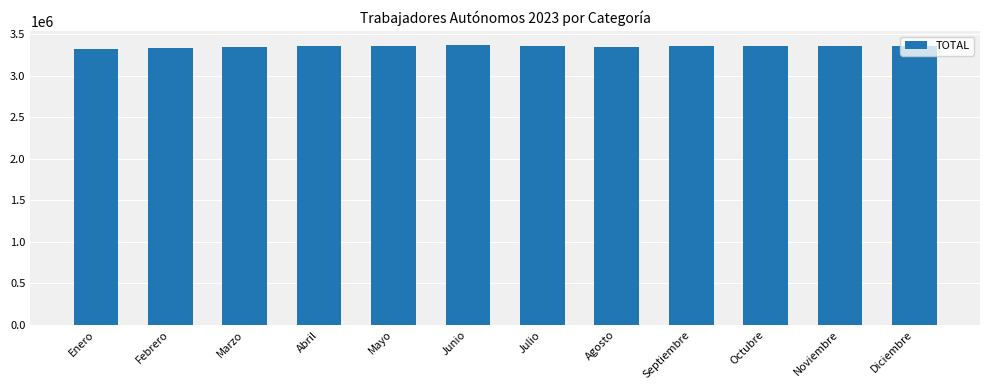

The value at Mayo is 4882039. True or false?

False